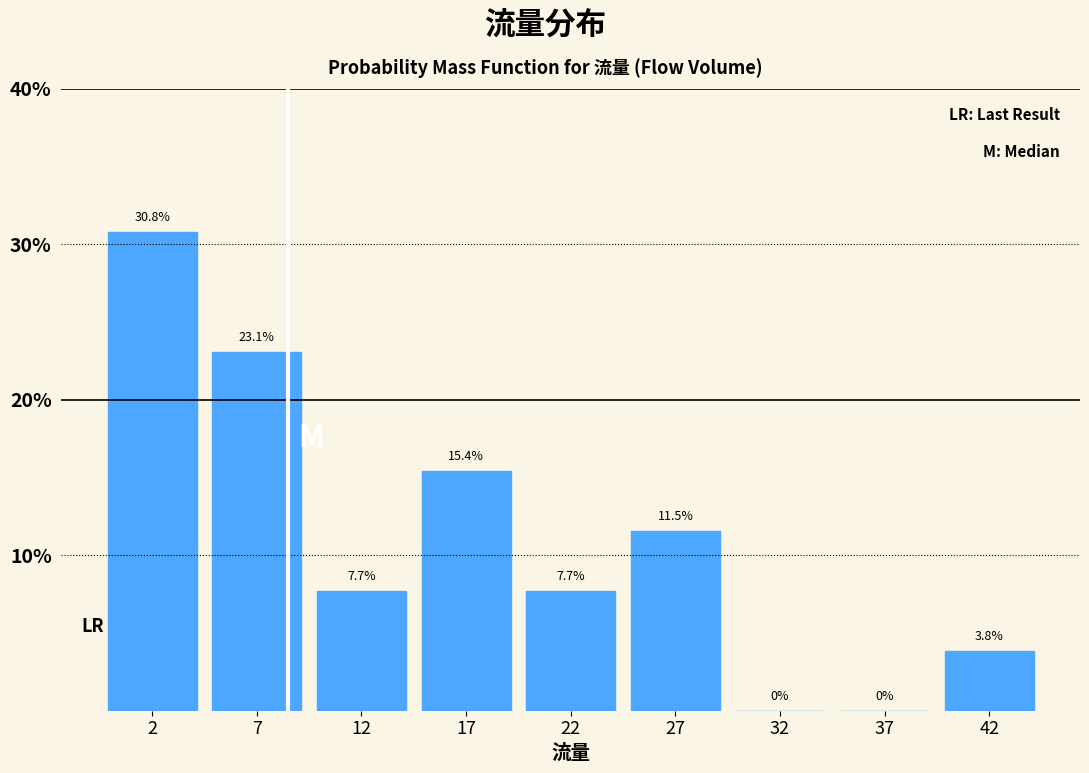

Reading right to left, transcribe all the data shown in this chart.

42=3.8	37=0.0	32=0.0	27=11.5	22=7.7	17=15.4	12=7.7	7=23.1	2=30.8